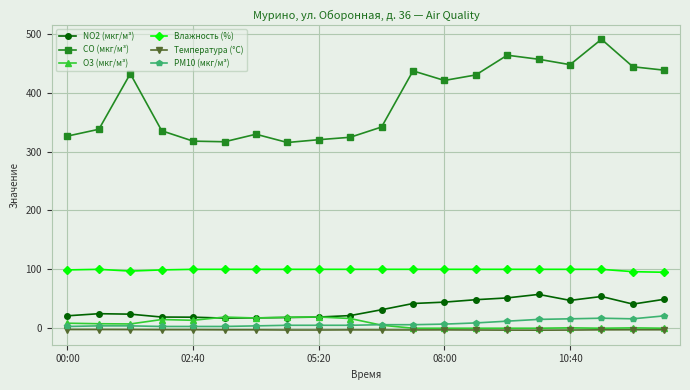

Which series has the largest total across all categories?

CO (мкг/м³)